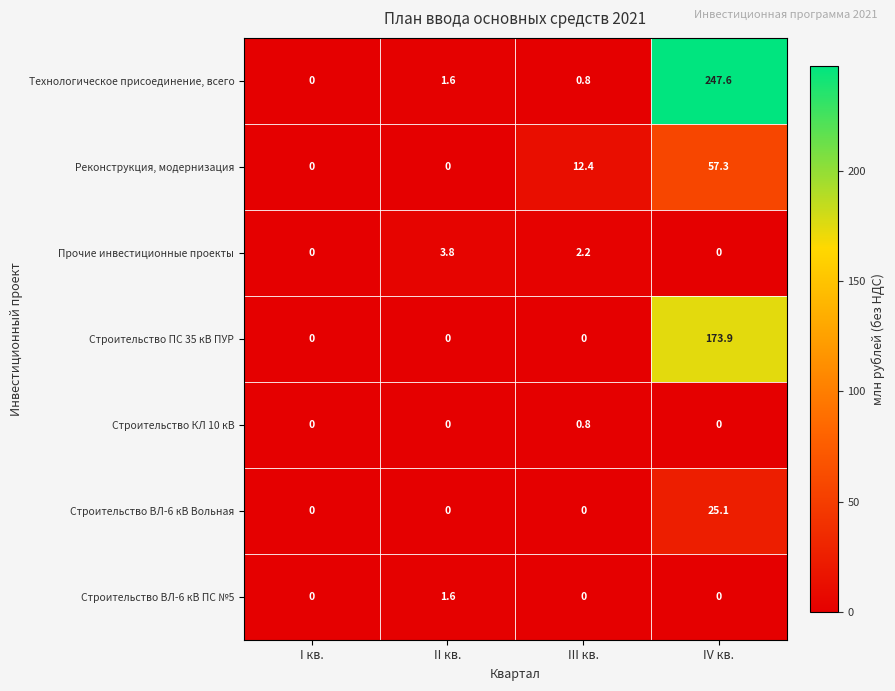

Reading left to right, what are all the values shown in this chart?

Технологическое присоединение, всего: I кв.=0.0	II кв.=1.6	III кв.=0.8	IV кв.=247.6
Реконструкция, модернизация: I кв.=0.0	II кв.=0.0	III кв.=12.4	IV кв.=57.3
Прочие инвестиционные проекты: I кв.=0.0	II кв.=3.8	III кв.=2.2	IV кв.=0.0
Строительство ПС 35 кВ ПУР: I кв.=0.0	II кв.=0.0	III кв.=0.0	IV кв.=173.9
Строительство КЛ 10 кВ: I кв.=0.0	II кв.=0.0	III кв.=0.8	IV кв.=0.0
Строительство ВЛ-6 кВ Вольная: I кв.=0.0	II кв.=0.0	III кв.=0.0	IV кв.=25.1
Строительство ВЛ-6 кВ ПС №5: I кв.=0.0	II кв.=1.6	III кв.=0.0	IV кв.=0.0